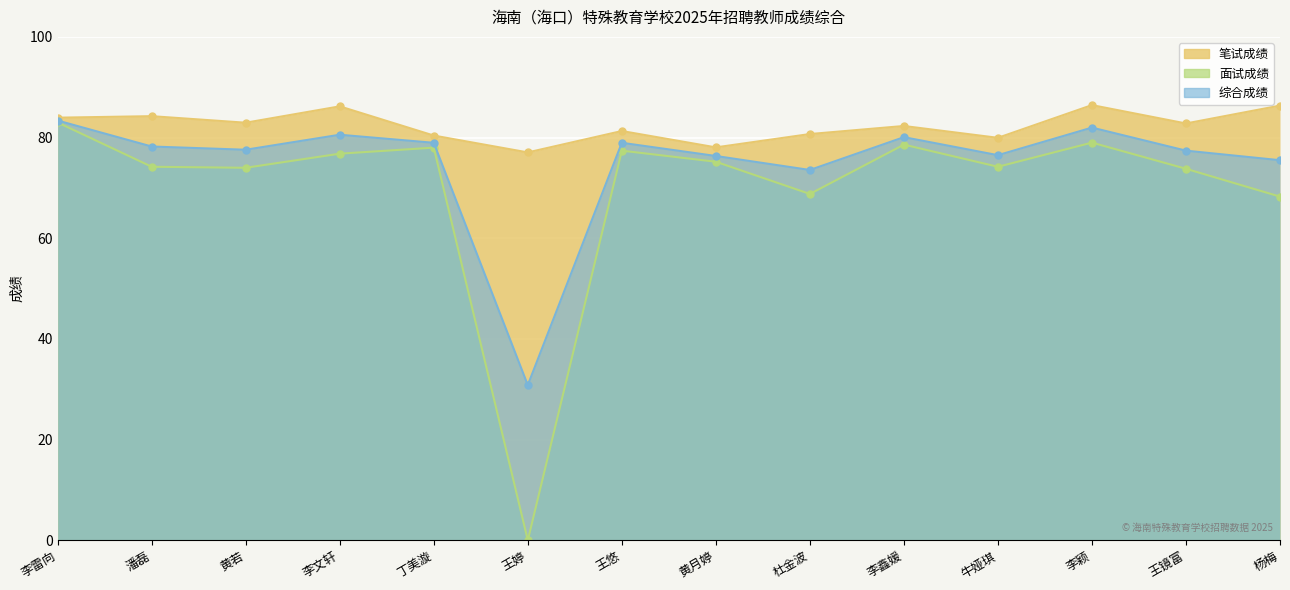

True or false: 面试成绩 and 综合成绩 intersect in this chart.

False